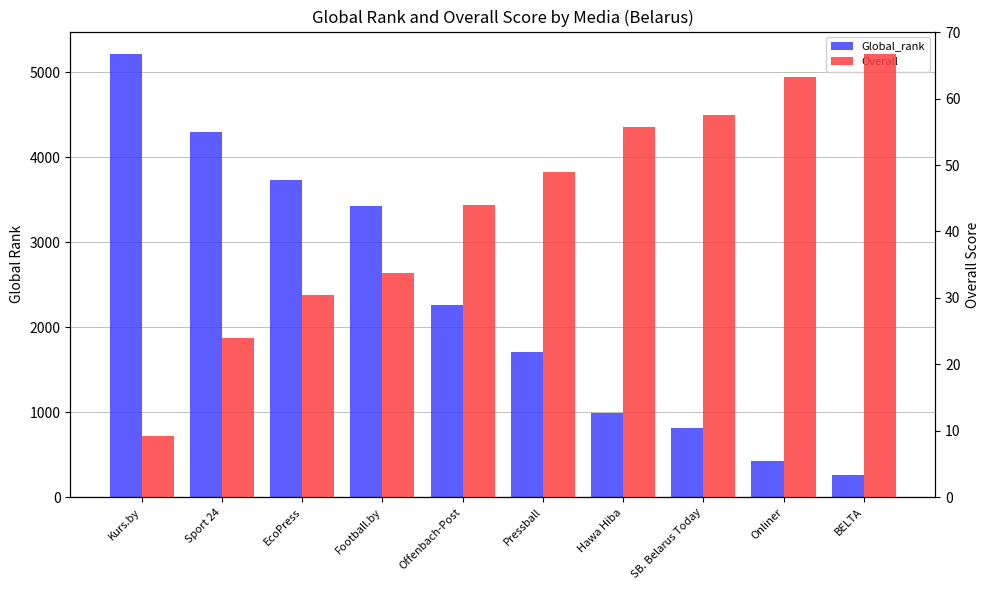

Between Football.by and SB. Belarus Today, which is larger?

Football.by